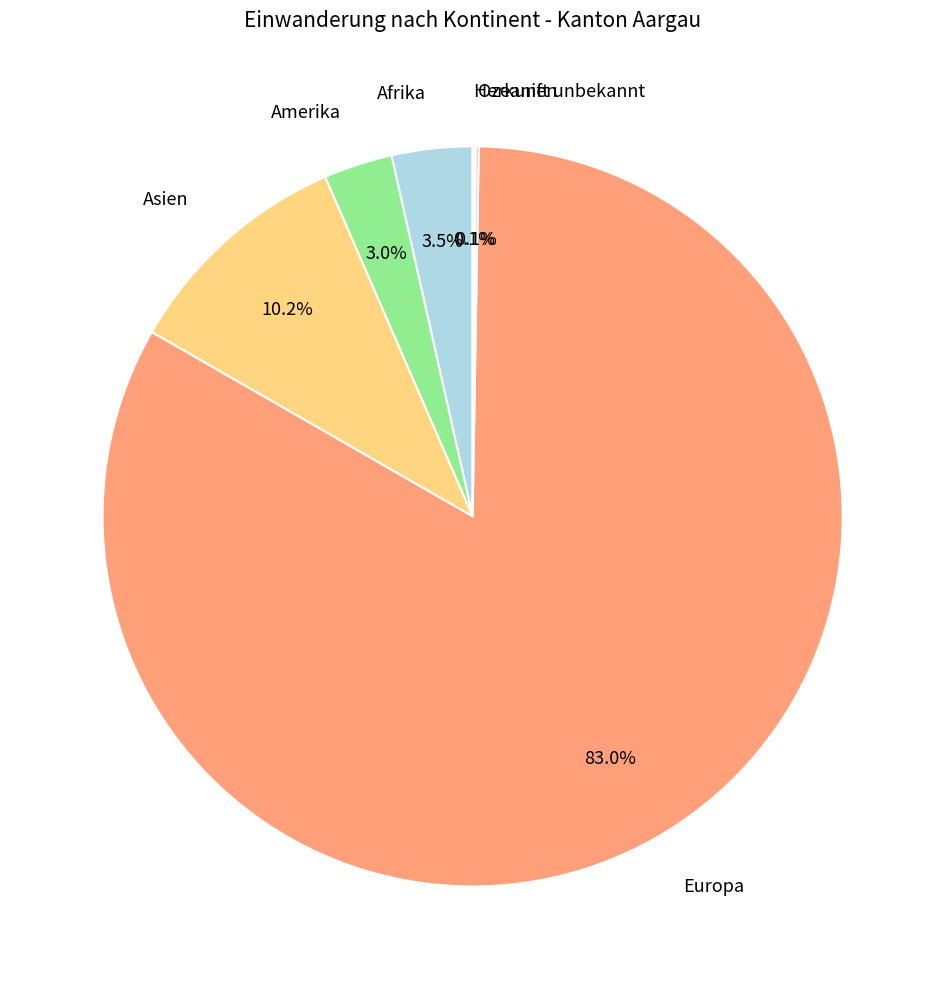

Is it true that Europa is 89% of the pie?

False